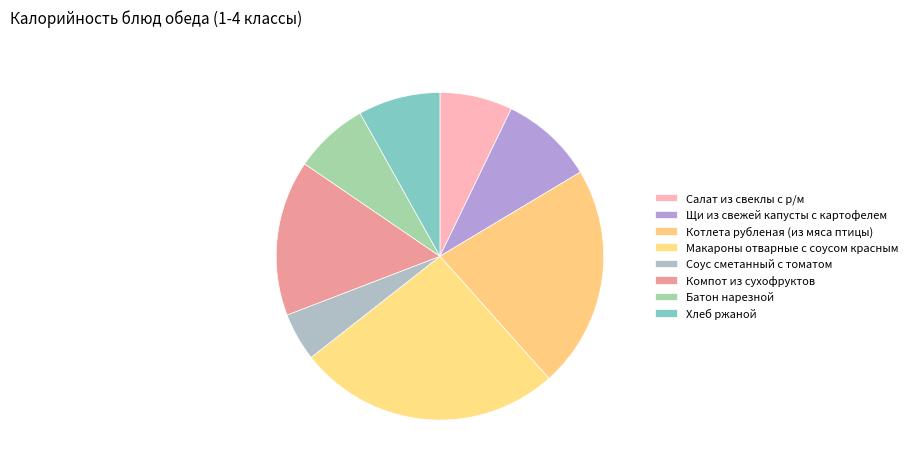

Count the number of slices in the pie.

8